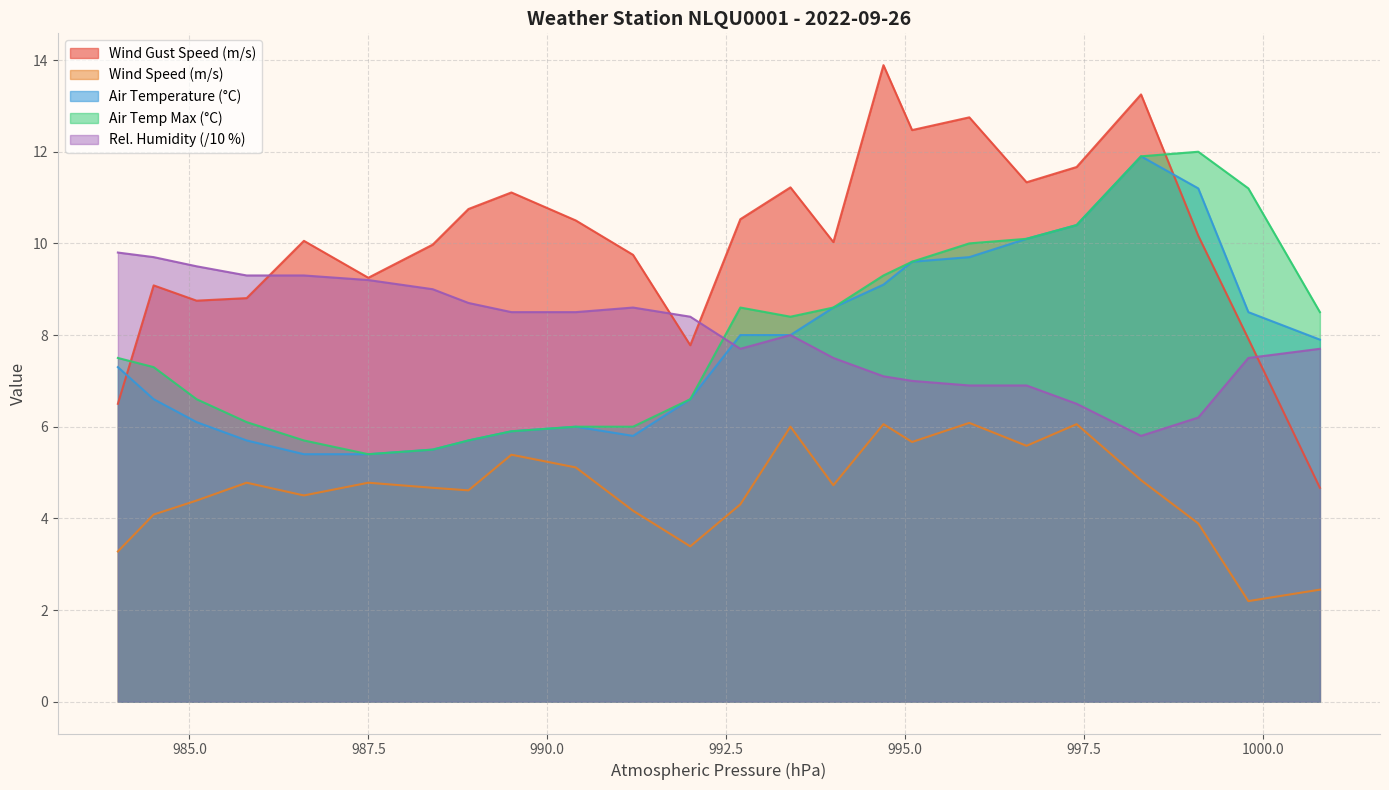

True or false: Rel. Humidity (/10 %) and Wind Speed (m/s) cross at least once.

False